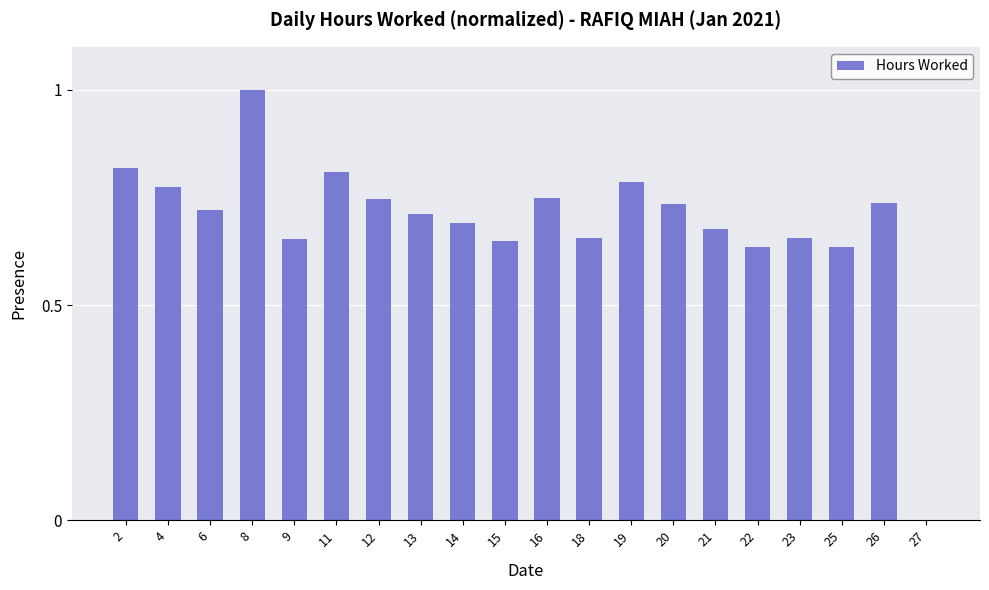

How many data points does each series have?

20